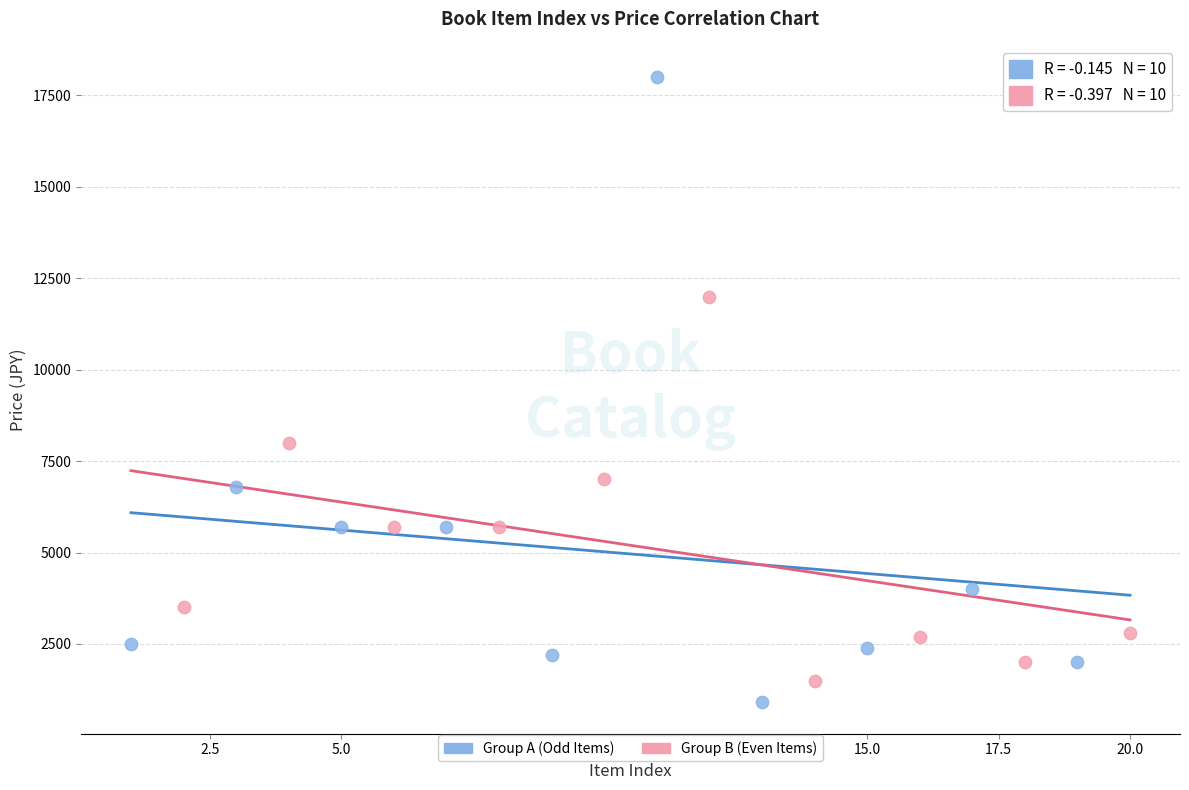

Which series contains the highest Y value?

Group A (Odd Items)